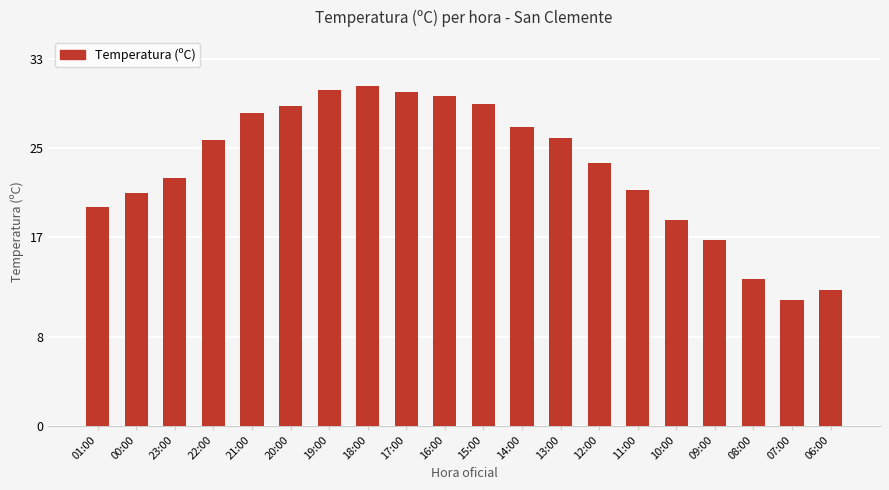

What is the value of the 3rd bar from the left?

22.3